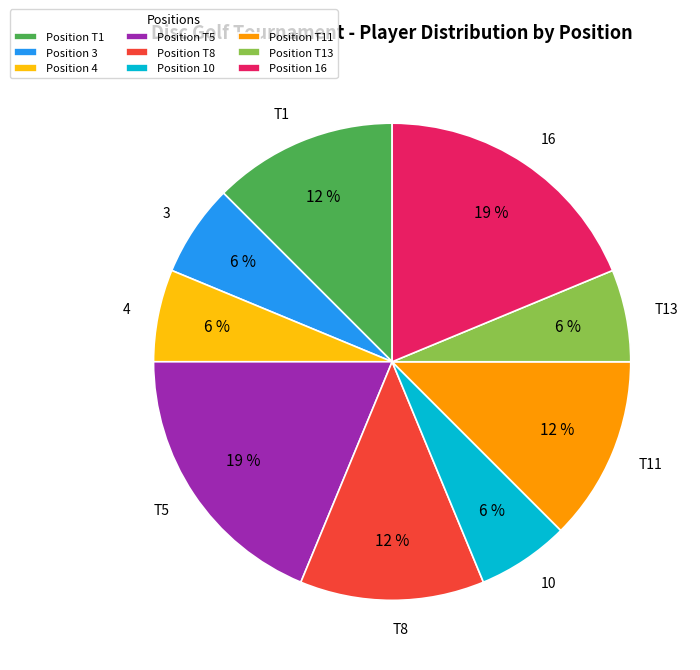

What is the ratio of the value at 3 to the value at 16?

0.3